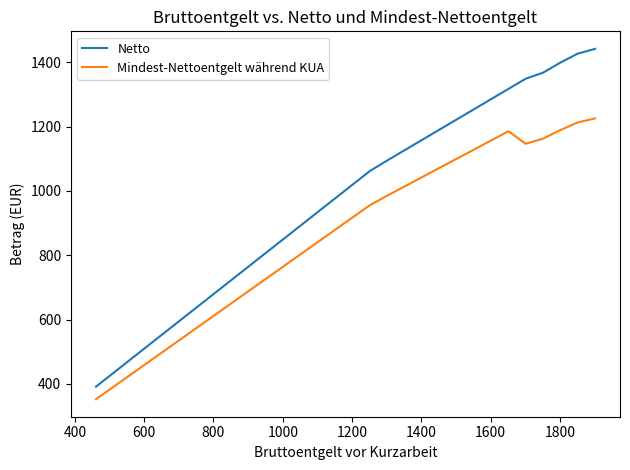

How many values in the Mindest-Nettoentgelt während KUA series are below 917?

15